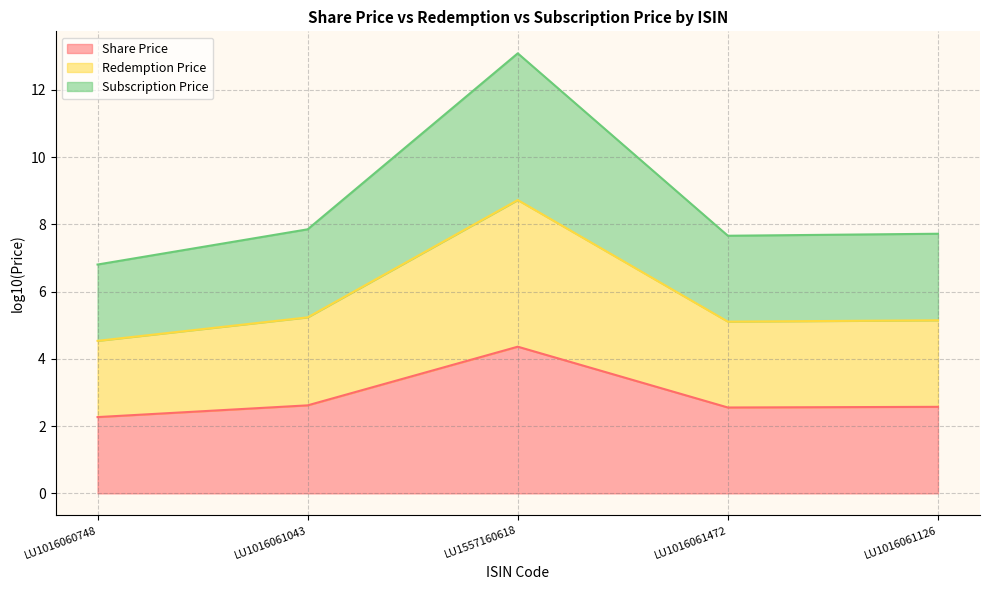

What is the total value across all series at LU1016060748?

6.8